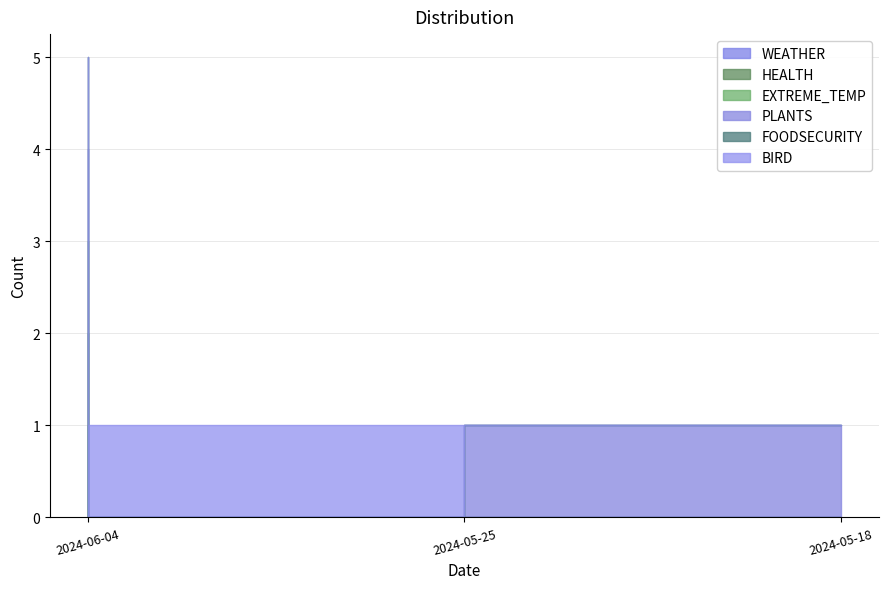

How many lines are shown in the chart?

6